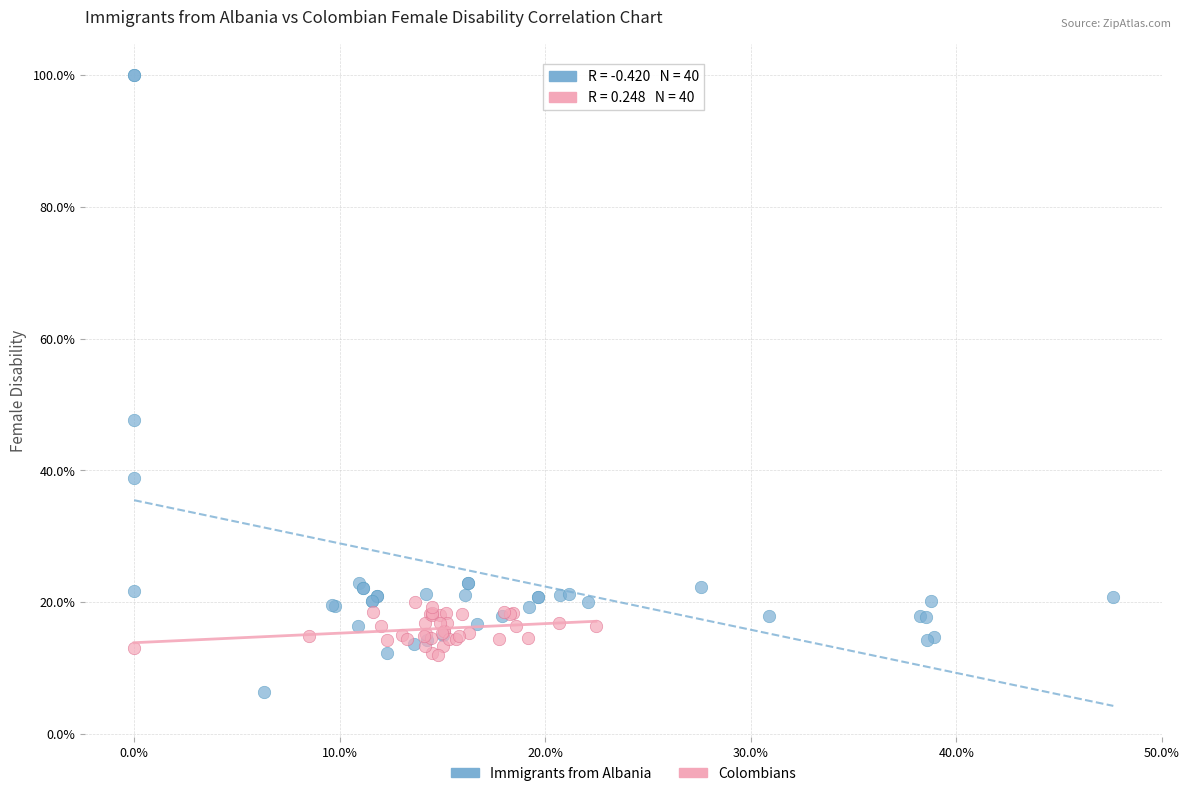

What are all the series names shown in the legend?

Immigrants from Albania, Colombians